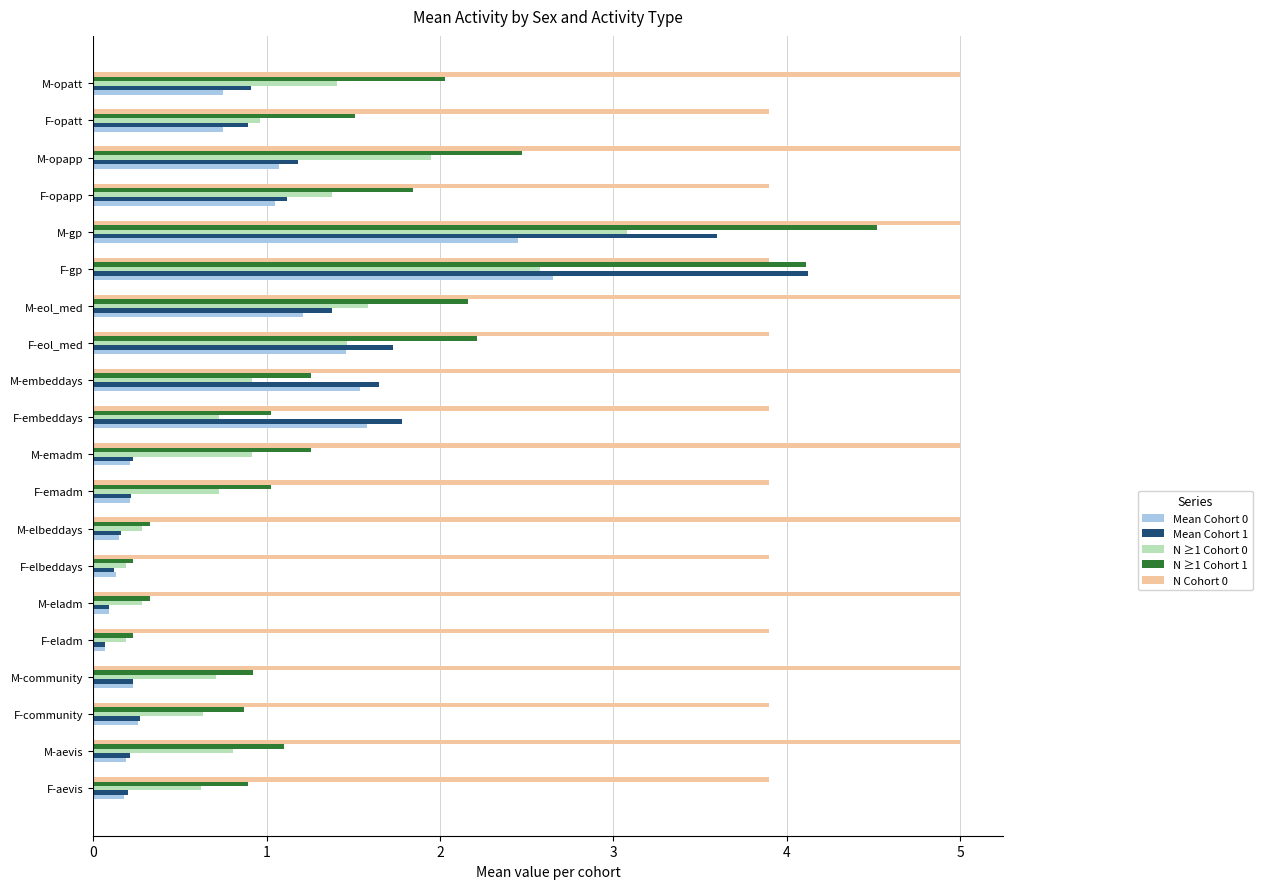

List the series in order of their peak value, lowest first.

Mean Cohort 0, N ≥1 Cohort 0, Mean Cohort 1, N ≥1 Cohort 1, N Cohort 0